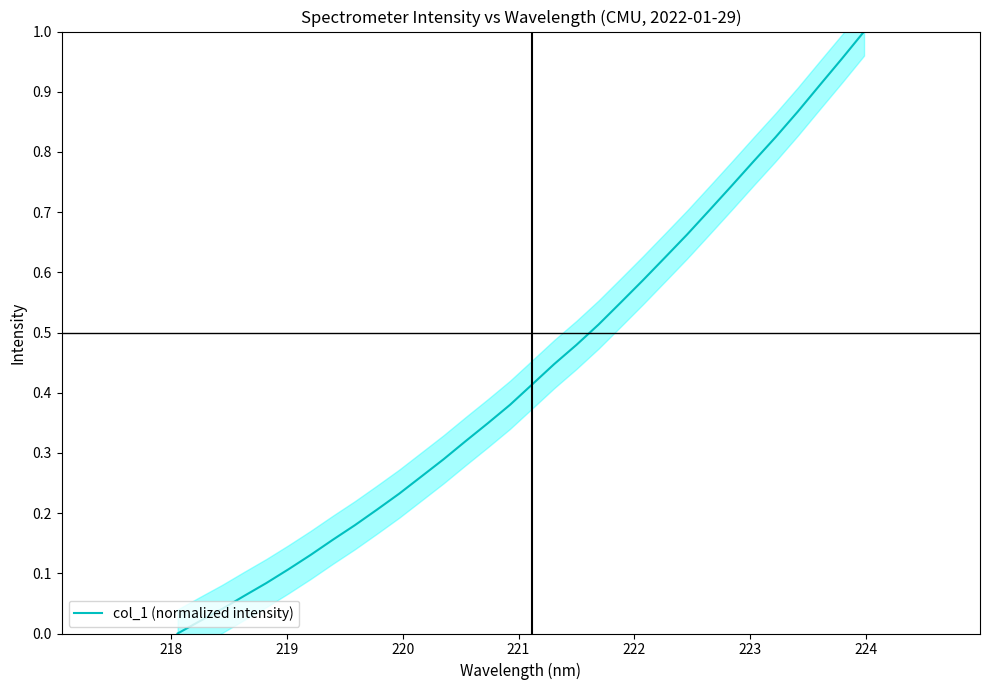

The chart shows a value of 0.1 at 222. True or false?

False